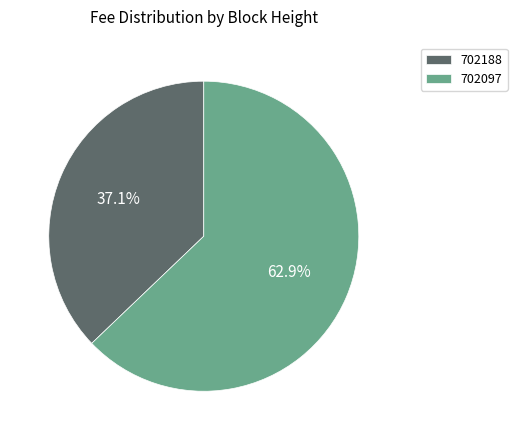

Is 702097 the majority of the pie?

Yes